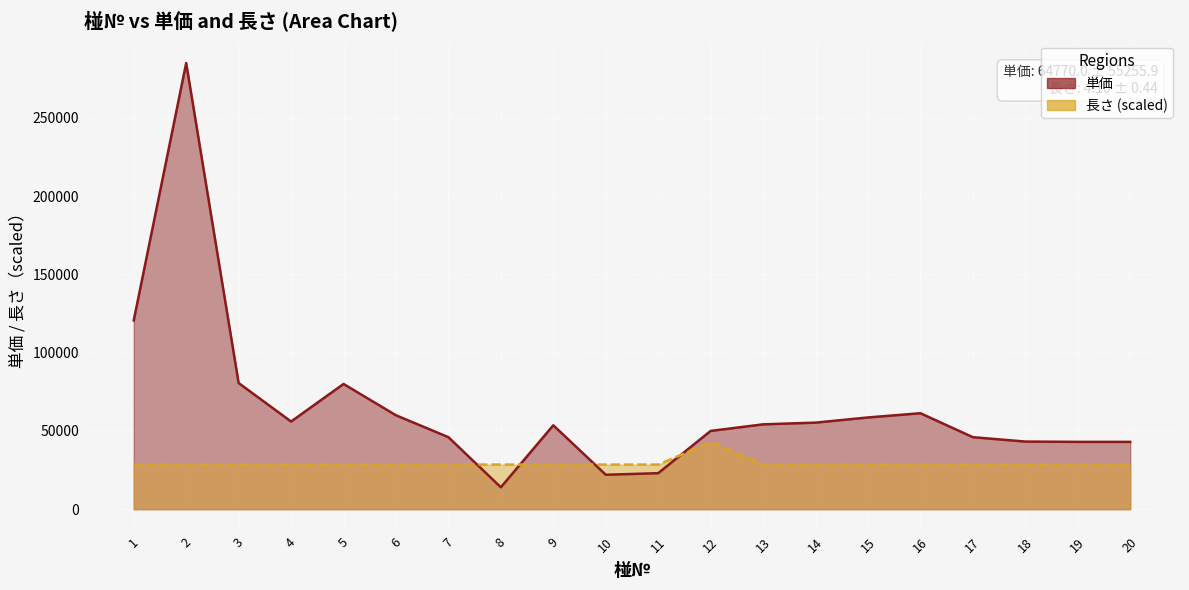

How many interior local valleys does the 単価 series have?

3